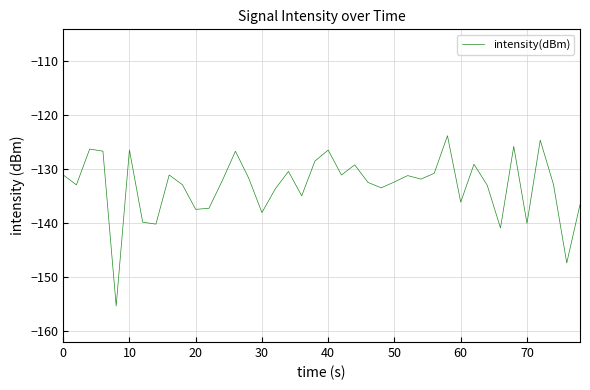

What is the average value?

-133.1